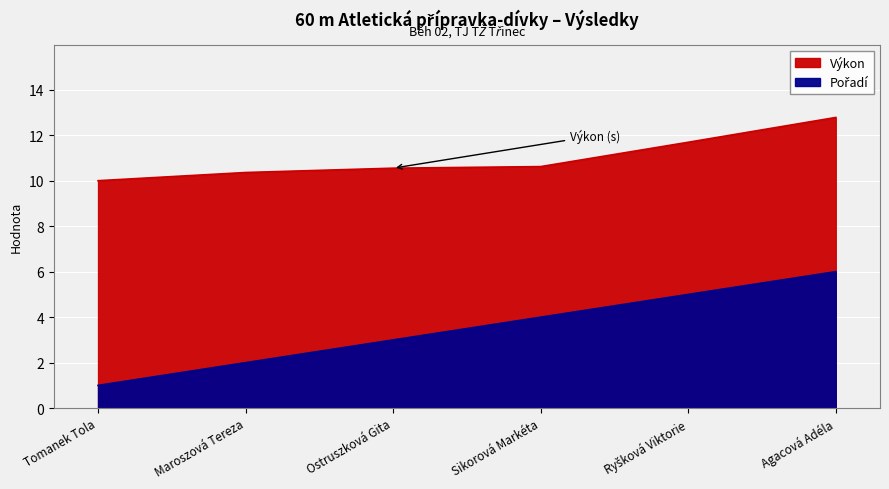

Which series changed the most between Ostruszková Gita and Sikorová Markéta?

Pořadí